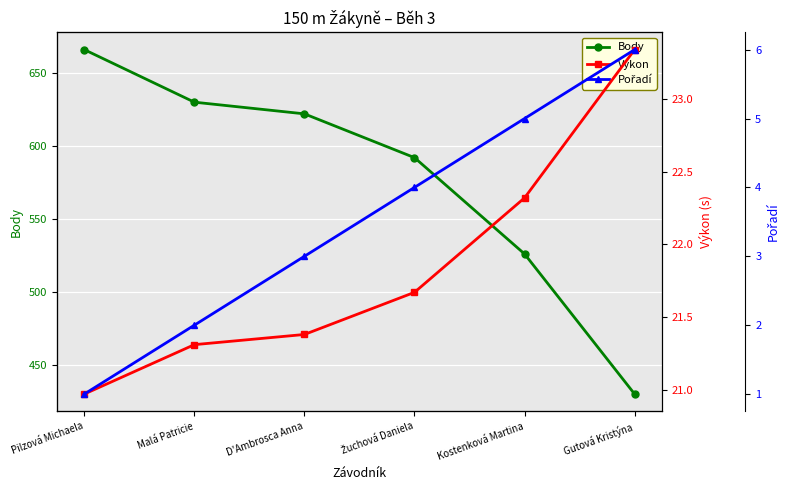

What is the minimum value shown in the chart?

1.0